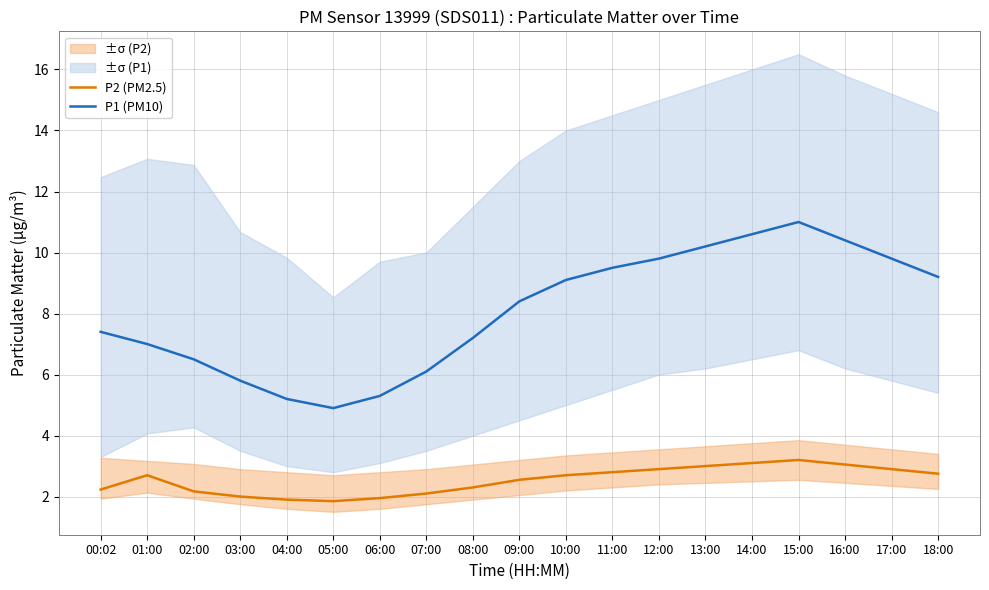

True or false: P1 (PM10) and P2 (PM2.5) intersect in this chart.

False